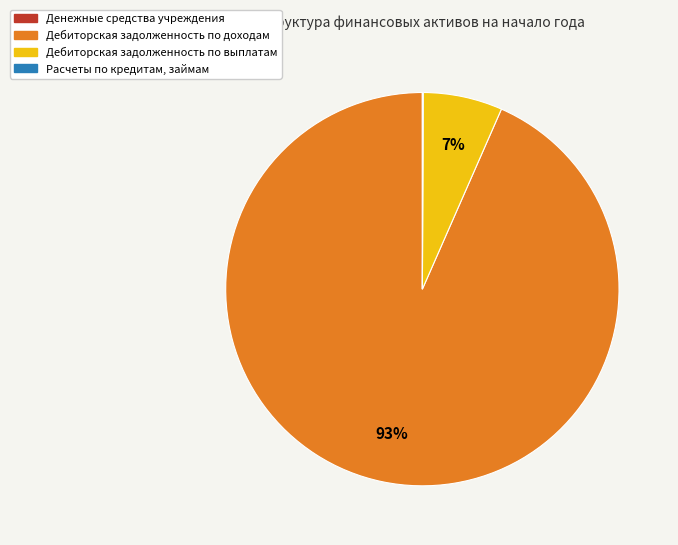

What is the largest slice in the pie chart?

Дебиторская задолженность по доходам